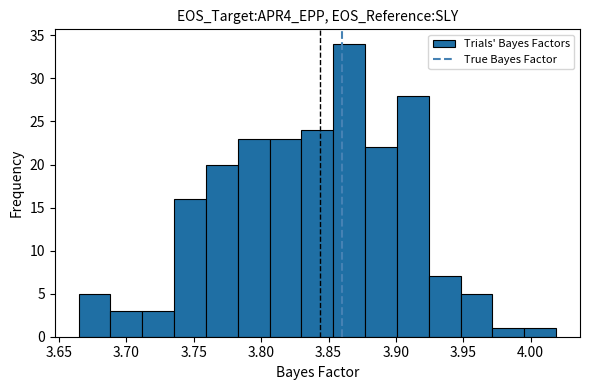

How tall is the bar that spans 3.760 to 3.785 on the x-axis? Neither the bar edges nor the heights are printed on the chart, so give them approximately, as read against the axes.

20